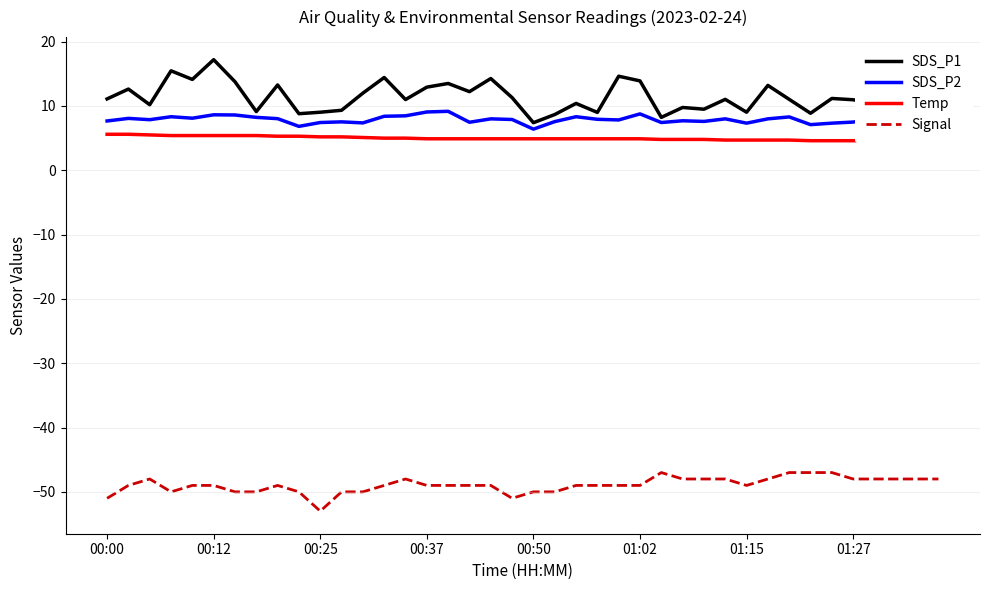

What is the lowest value of the SDS_P1 series?

7.4